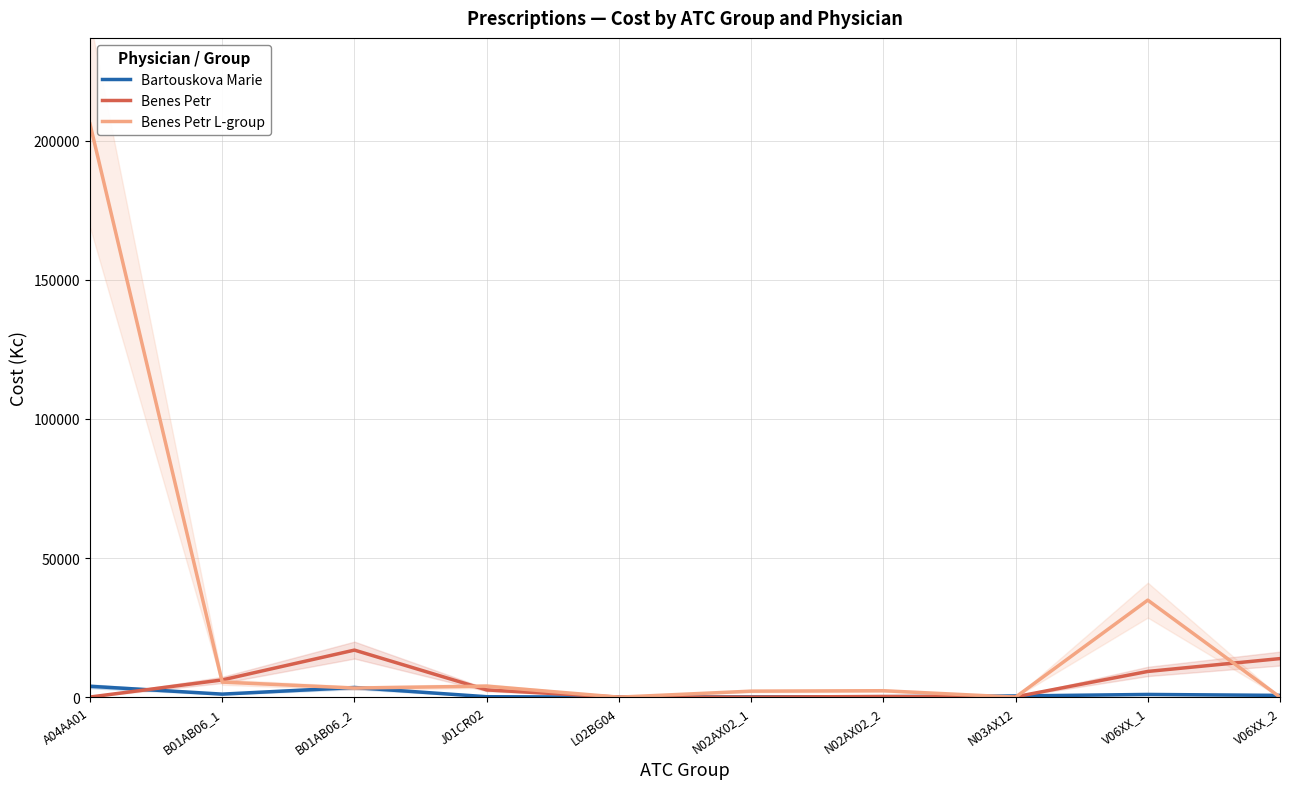

Reading left to right, list all the values displayed in this chart.

Bartouskova Marie: 3901.5	1086.8	3464.0	154.4	0.0	94.0	156.6	424.2	971.3	631.8
Benes Petr: 36.0	6185.0	16906.4	2601.0	0.0	0.0	246.7	123.3	9237.4	13856.2
Benes Petr L-group: 206027.2	5415.3	3273.3	3960.0	0.0	2154.9	2308.8	0.0	34860.7	0.0